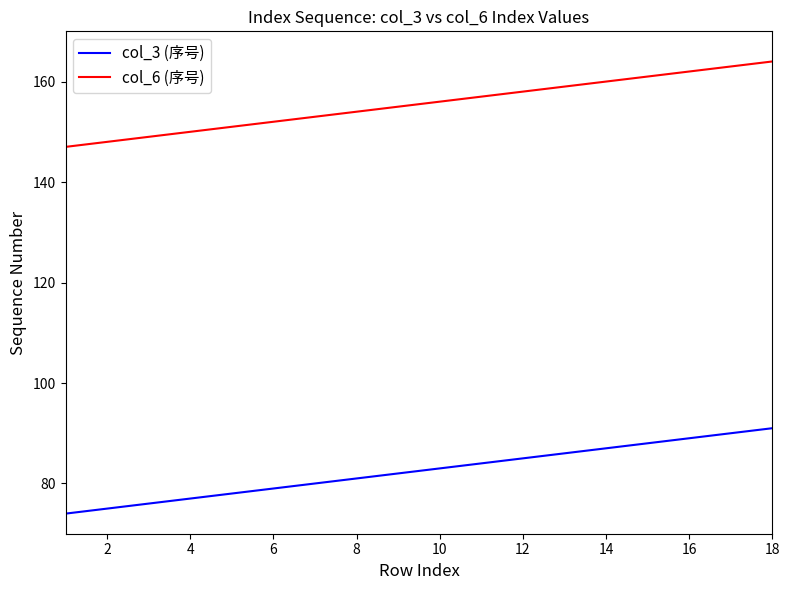

How many series are shown in this chart?

2